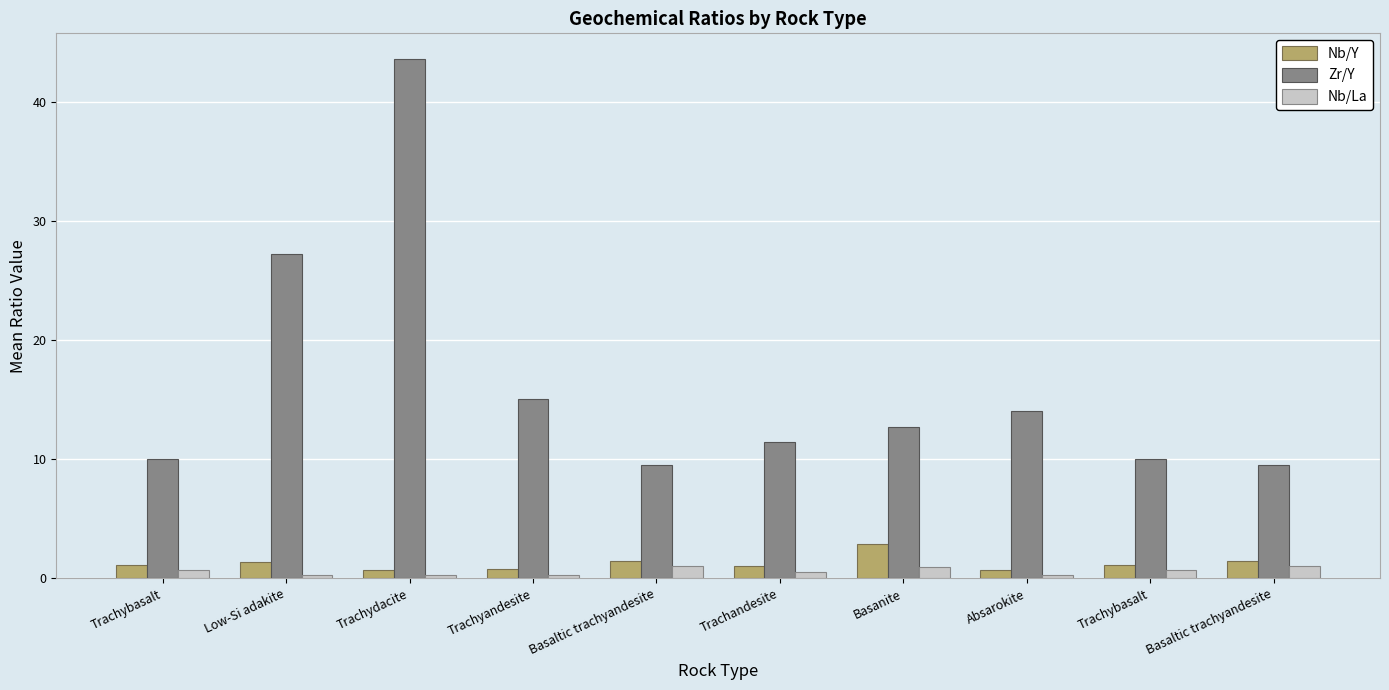

What is the total value across all series at Trachyandesite?

16.1